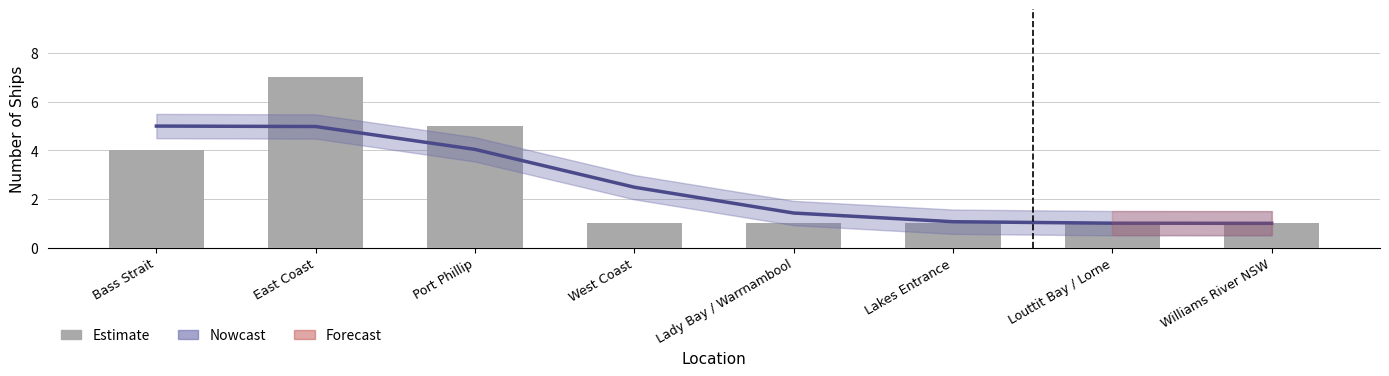

Between Louttit Bay / Lorne and West Coast, which is larger?

Louttit Bay / Lorne